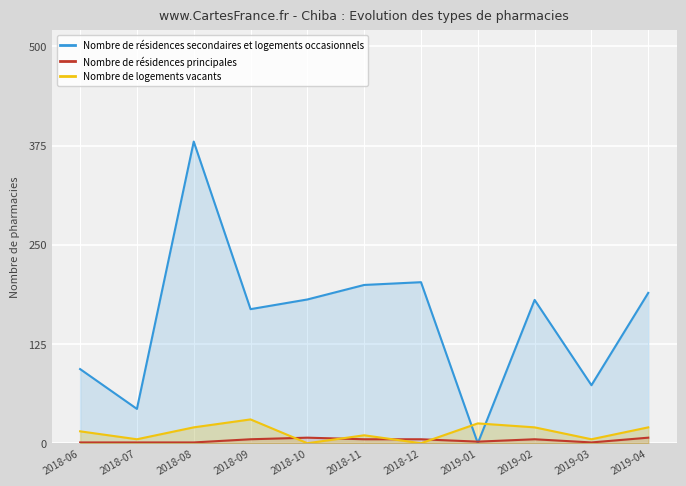

At which category does Nombre de logements vacants reach its first local peak?

2018-09